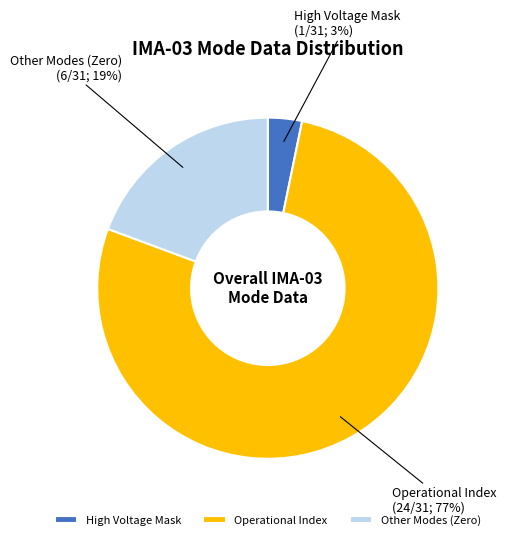

Combined, do Operational Index and High Voltage Mask account for over 50%?

Yes